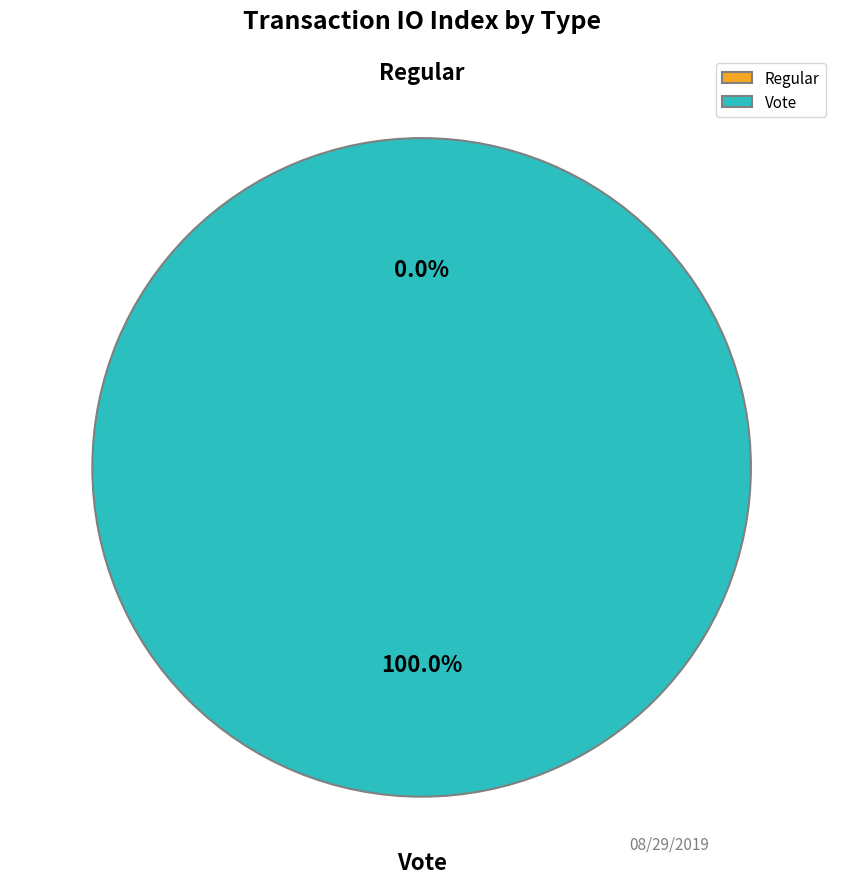

What percentage is the Vote slice, to the nearest percent?

100%